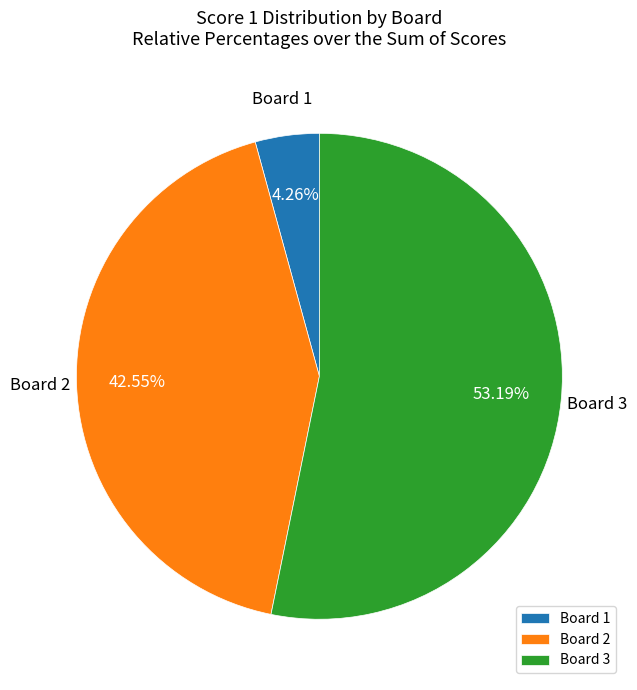

To the nearest percent, what is the difference between the largest and smallest slice percentages?

49%